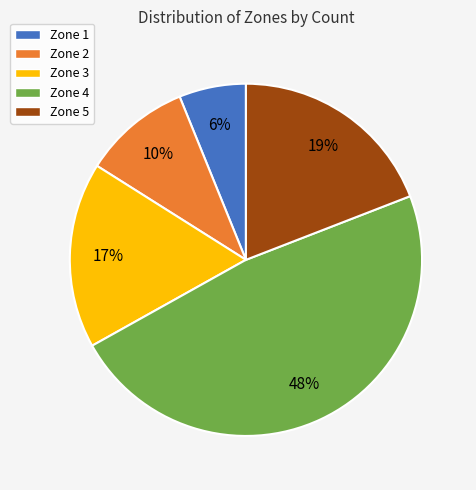

To the nearest percent, what is the difference between the largest and smallest slice percentages?

42%